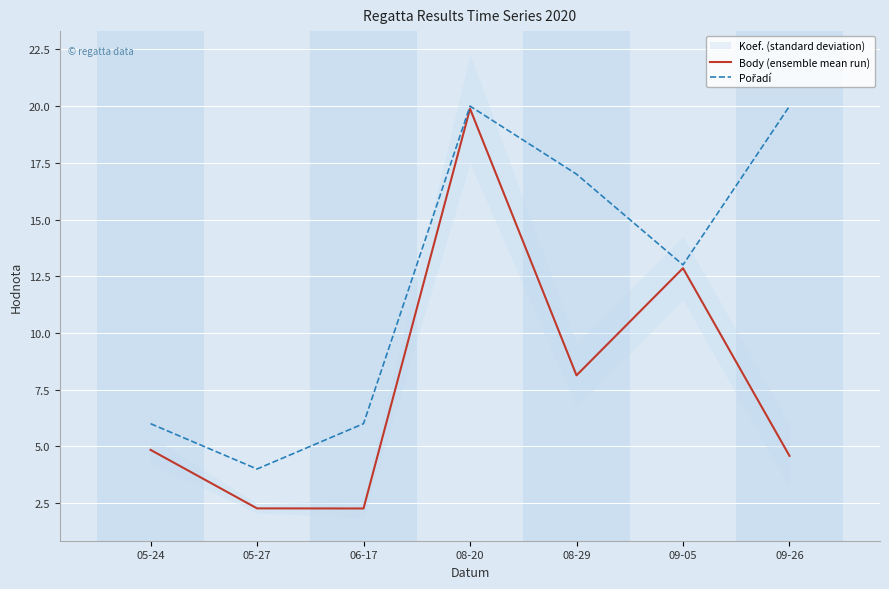

At which category is the sum across all series the highest?

08-20